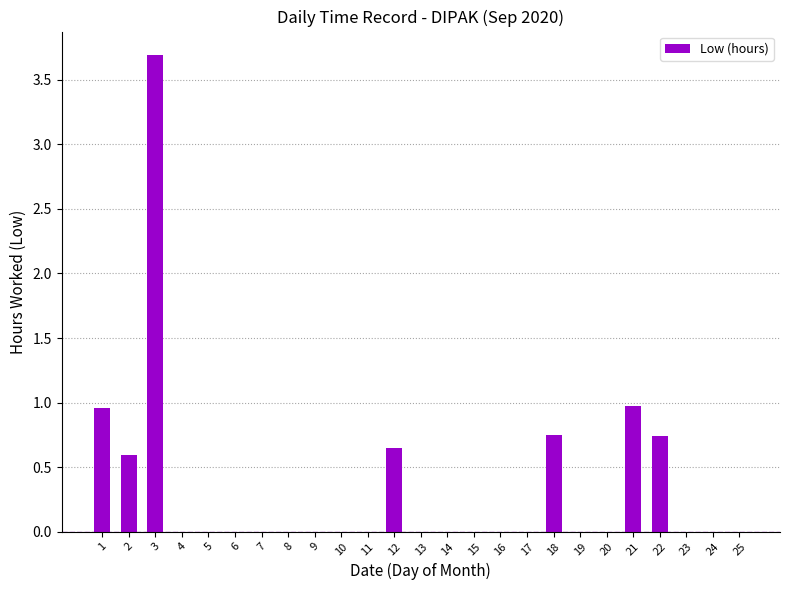

Which category has the highest value across all series?

3